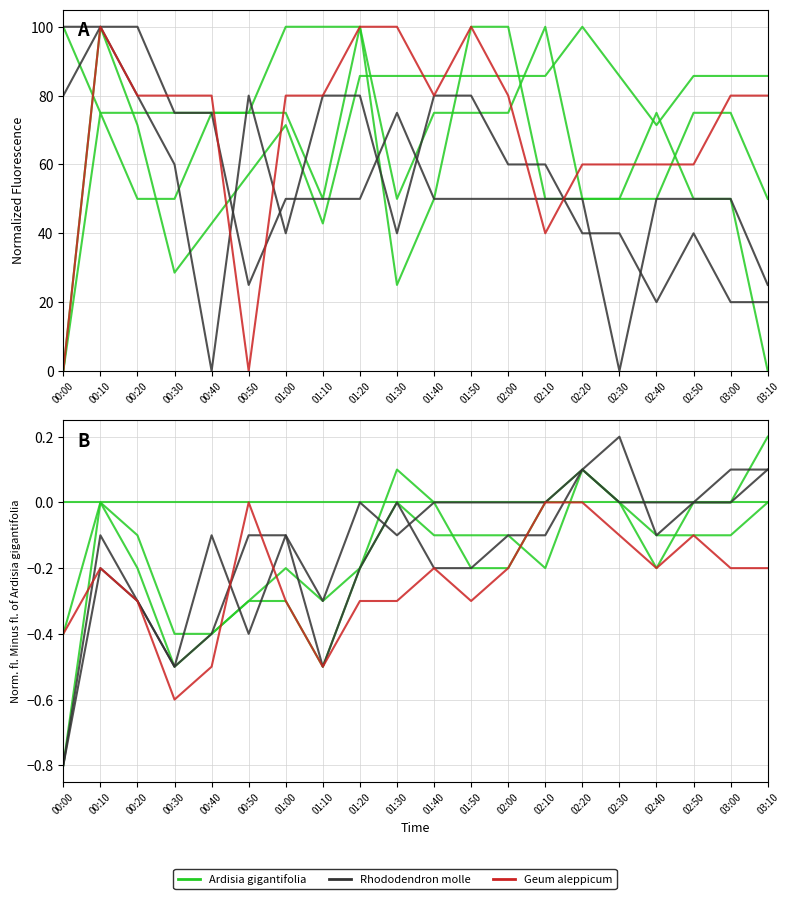

The Geum aleppicum series shows -0.1 at 00:40. True or false?

False